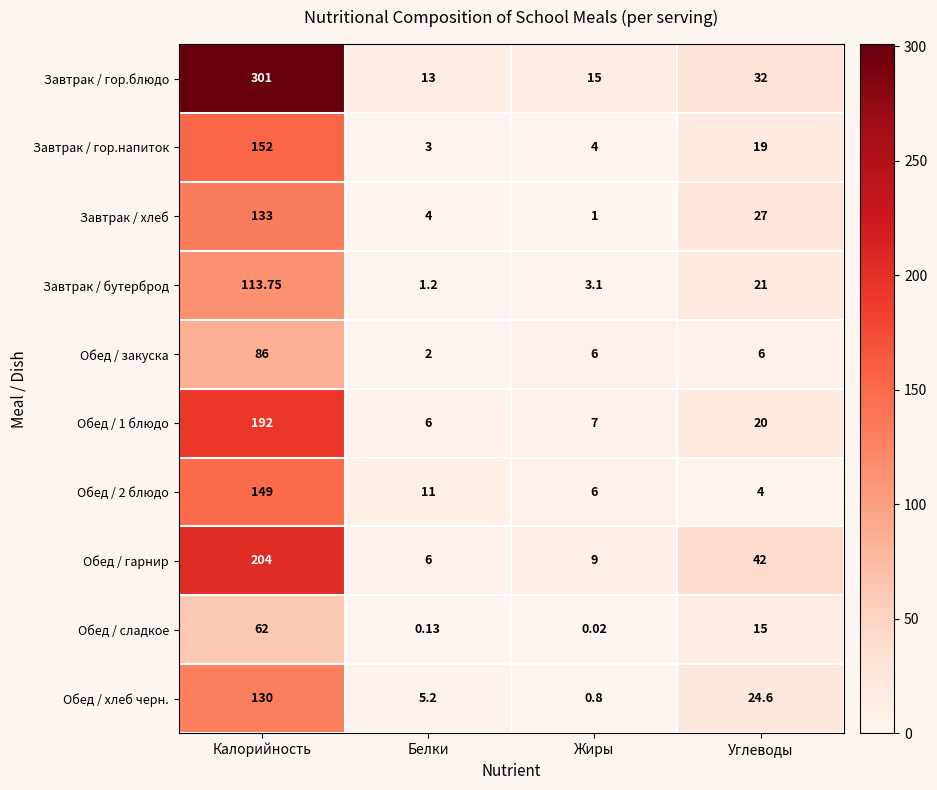

At how many categories does at least one series exceed 45?

1